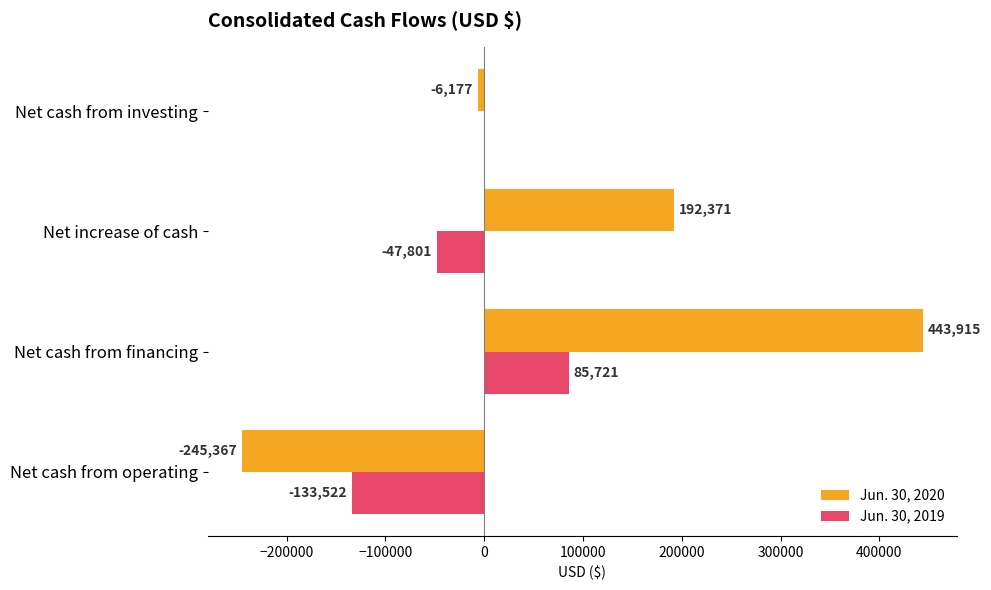

The Jun. 30, 2019 series shows -44480 at Net cash from operating. True or false?

False